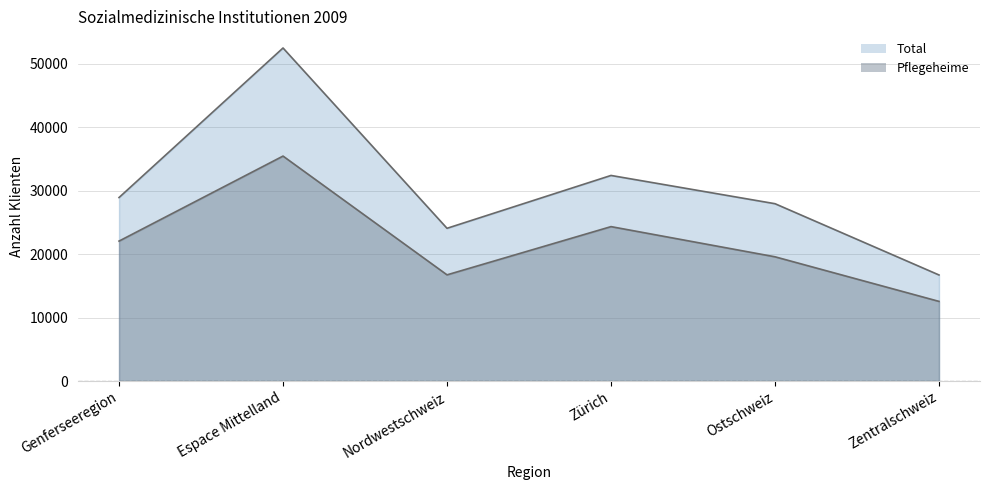

True or false: Pflegeheime has a value of 10768 at Genferseeregion.

False